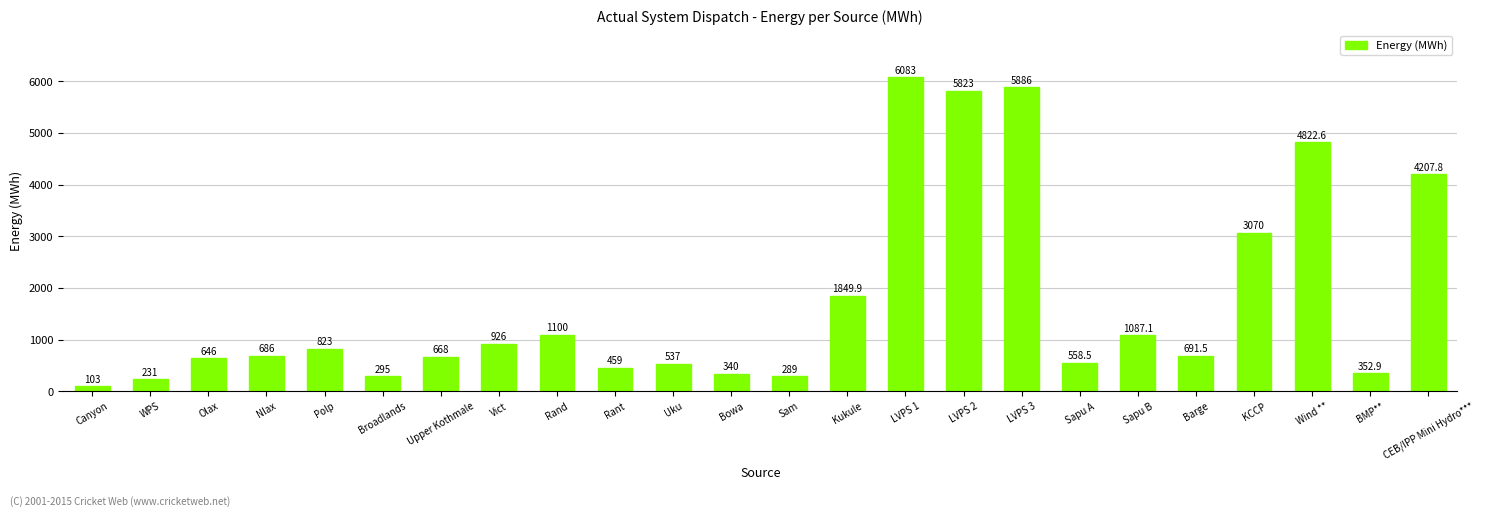

List the labels in order of value, largest first.

LVPS 1, LVPS 3, LVPS 2, Wind **, CEB/IPP Mini Hydro***, KCCP, Kukule, Rand, Sapu B, Vict, Polp, Barge, Nlax, Upper Kothmale, Olax, Sapu A, Uku, Rant, BMP**, Bowa, Broadlands, Sam, WPS, Canyon